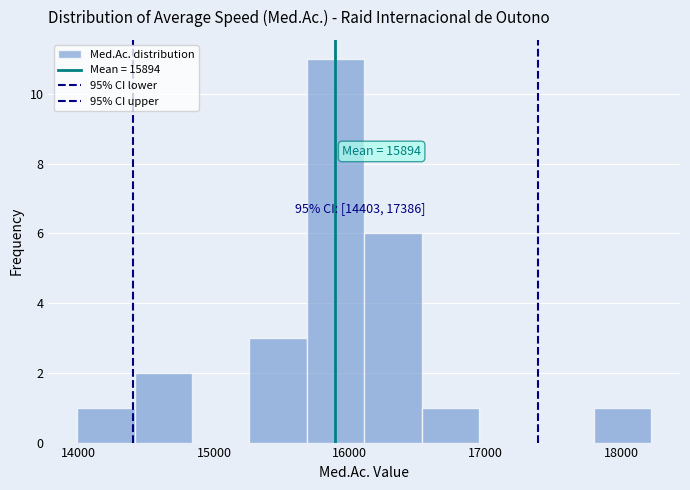

Over which range of the x-axis is the bar tallest?

15700 to 16100